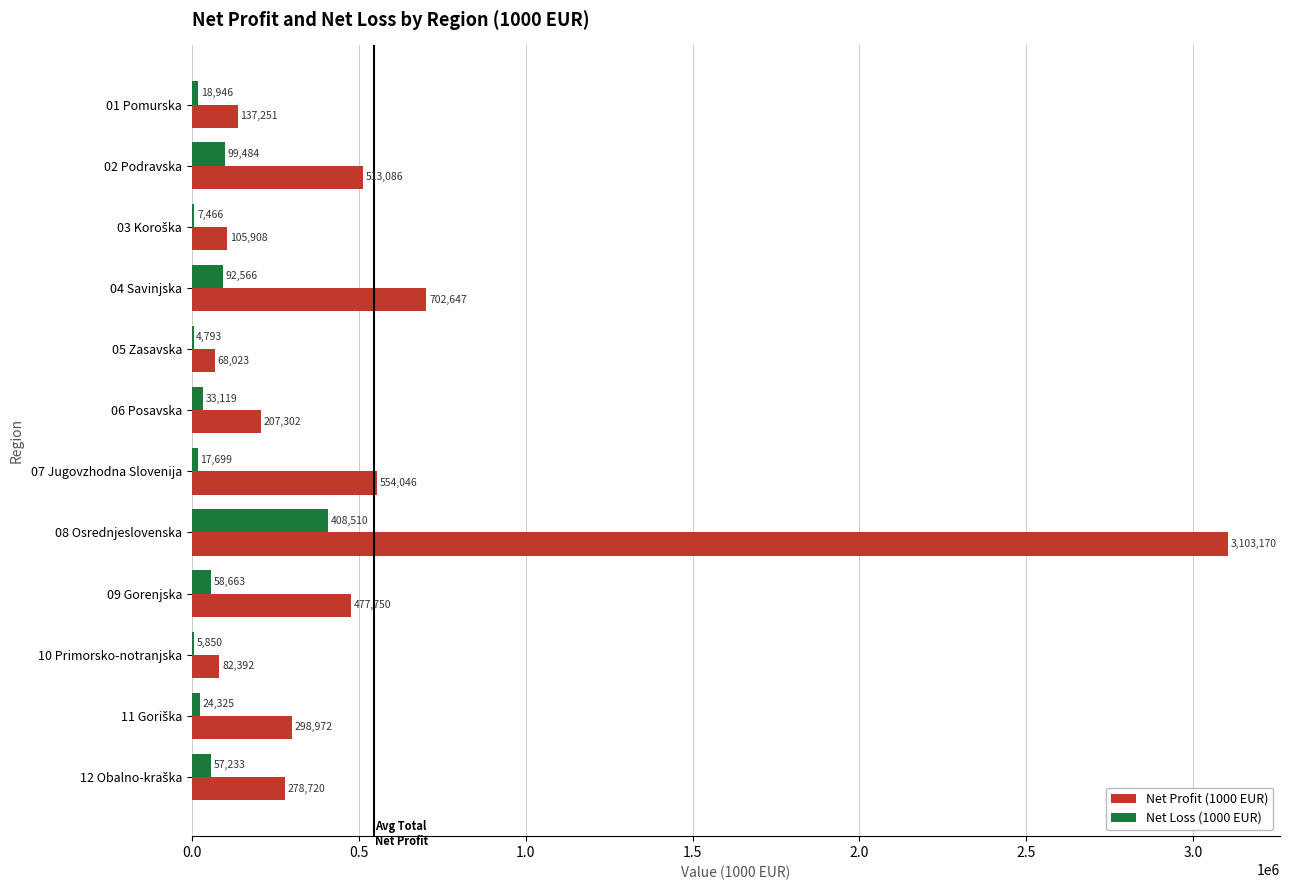

At which label is Net Loss (1000 EUR) closest to 206651?

02 Podravska